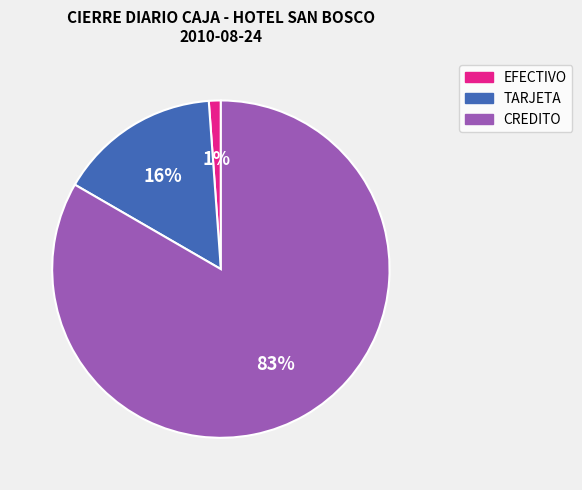

True or false: CREDITO accounts for 68% of the total.

False